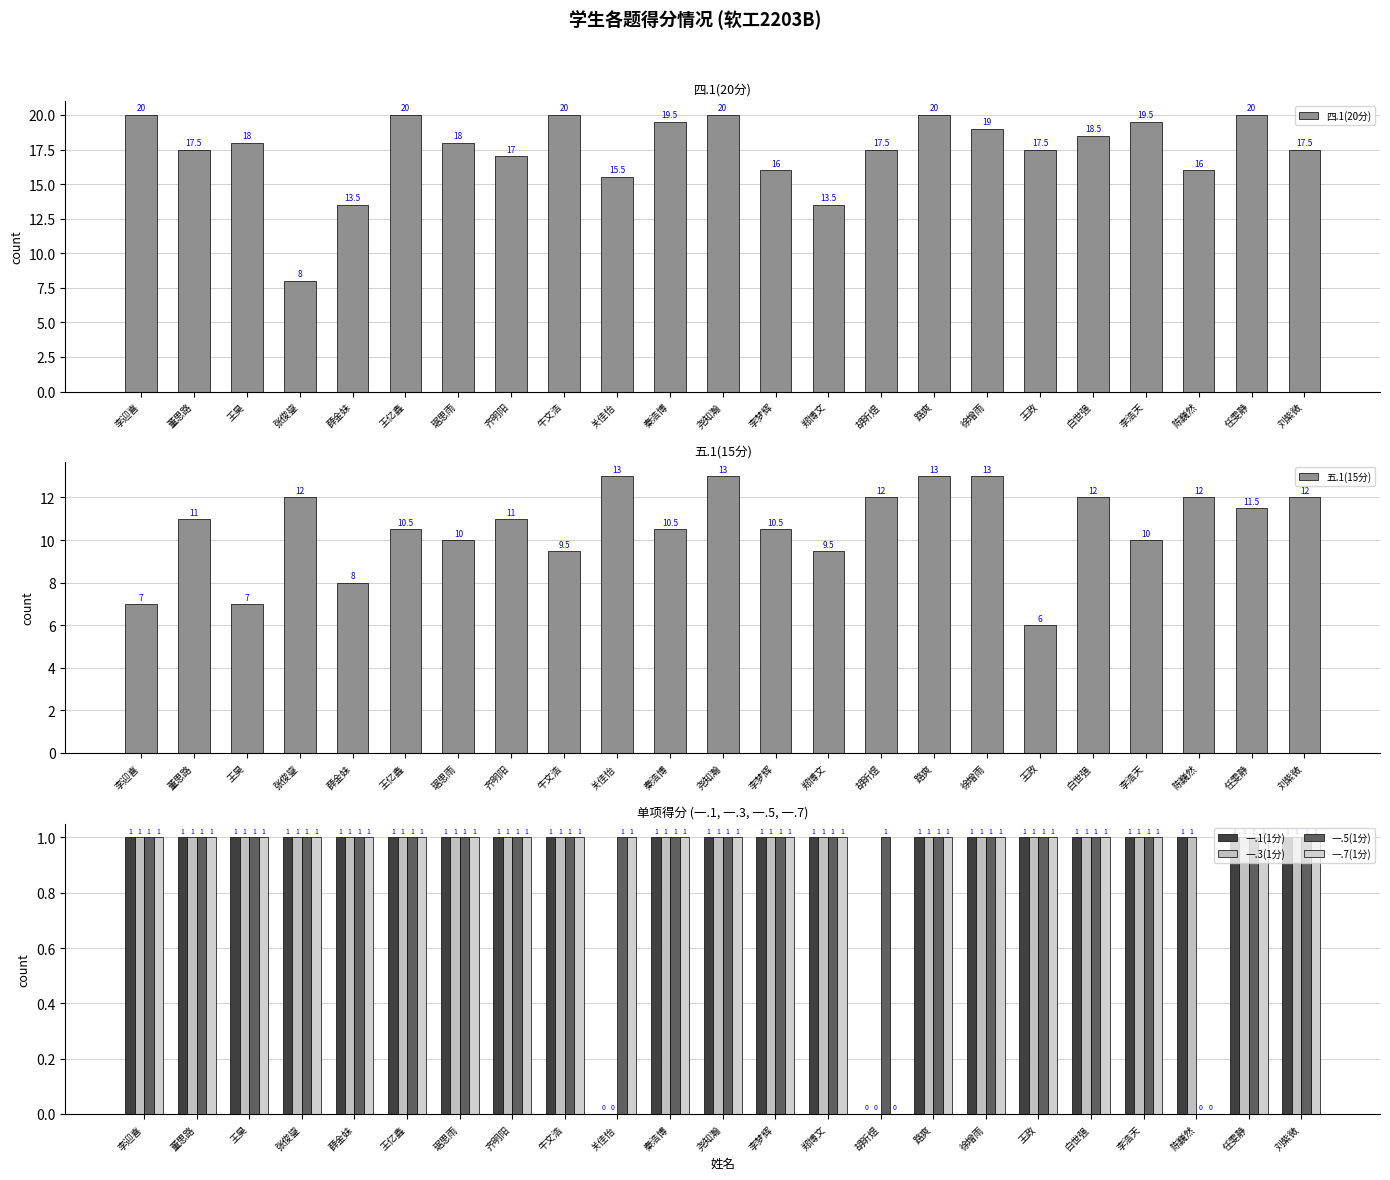

At how many categories does at least one series exceed 11?

23